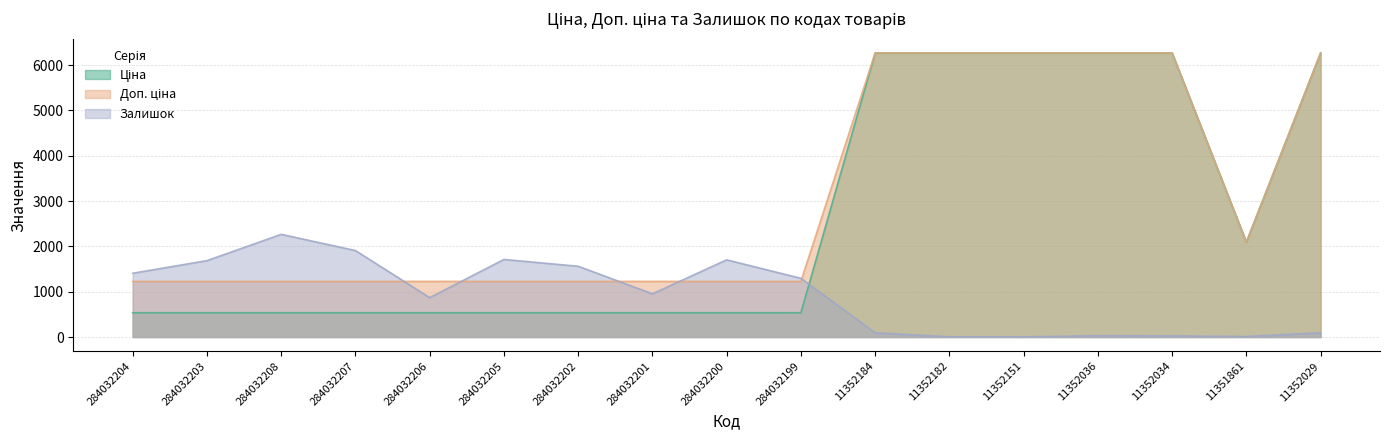

Is the value of Ціна at 11352029 greater than the value of Доп. ціна at 11352036?

No